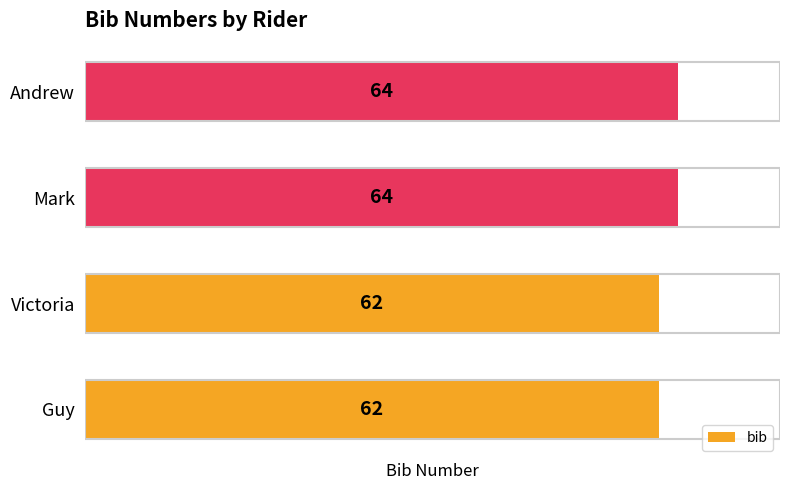

What is the sum of the values at Guy and Victoria?

124